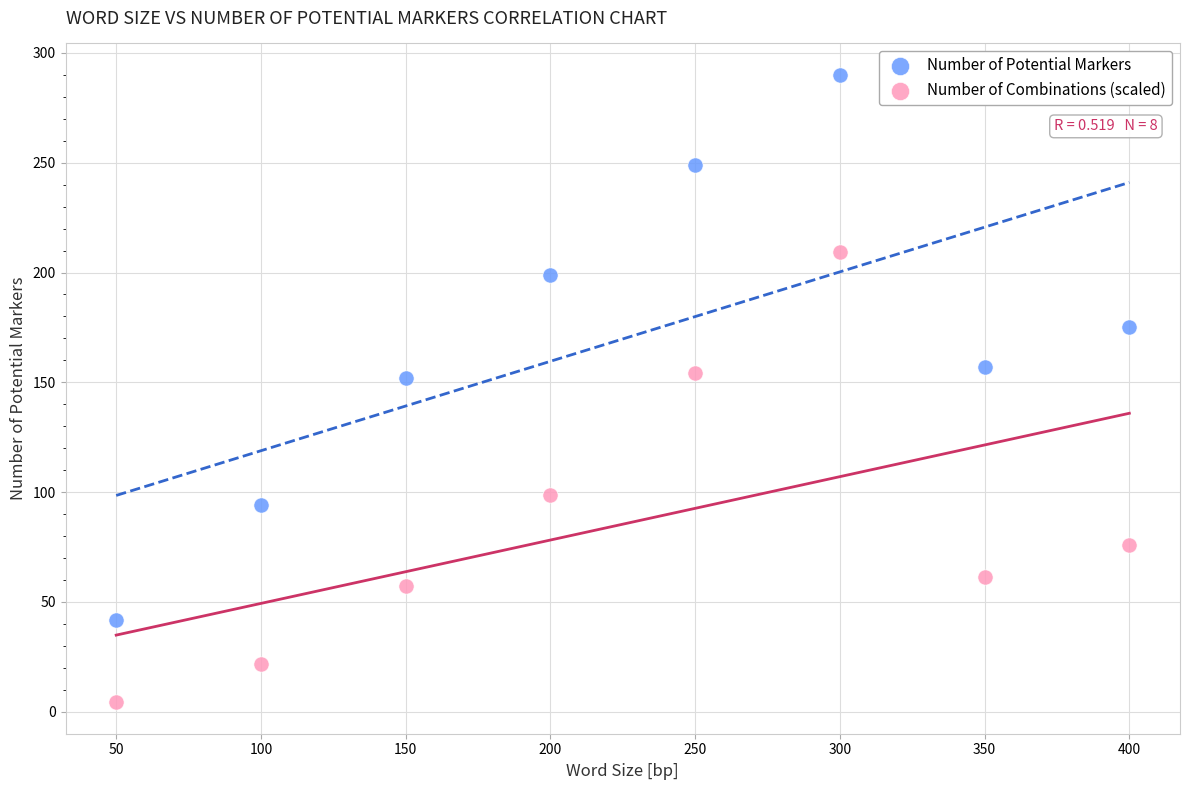

Which series contains the lowest Y value?

Number of Combinations (scaled)